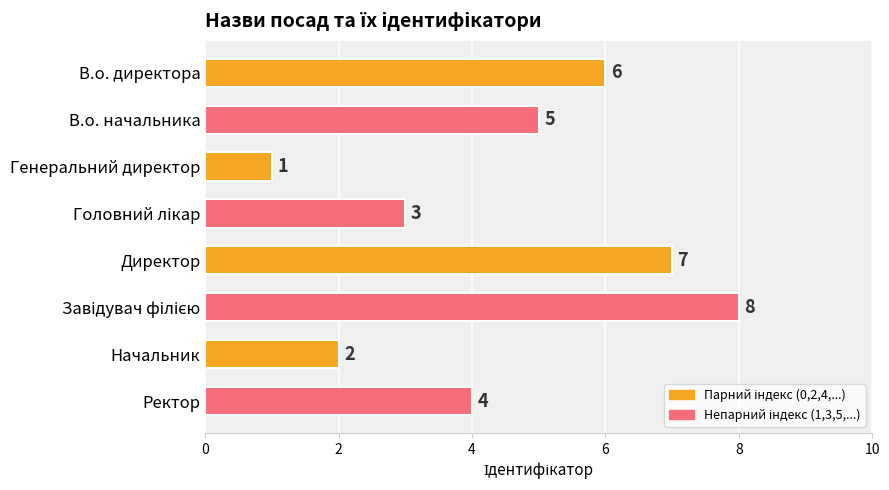

Reading bottom to top, list all the values displayed in this chart.

4	2	8	7	3	1	5	6